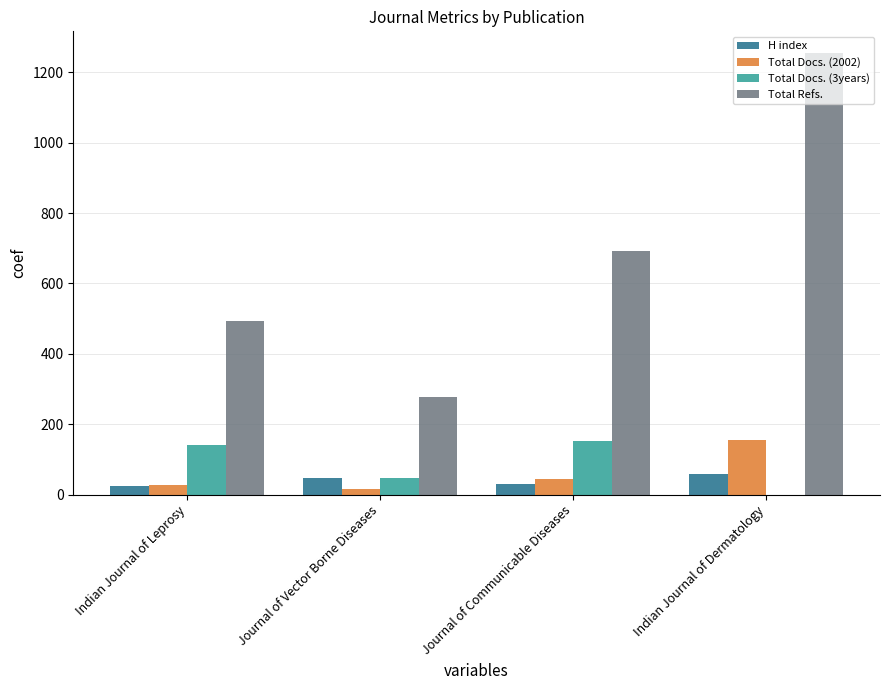

What is the difference between the H index values at Indian Journal of Dermatology and Journal of Communicable Diseases?

28